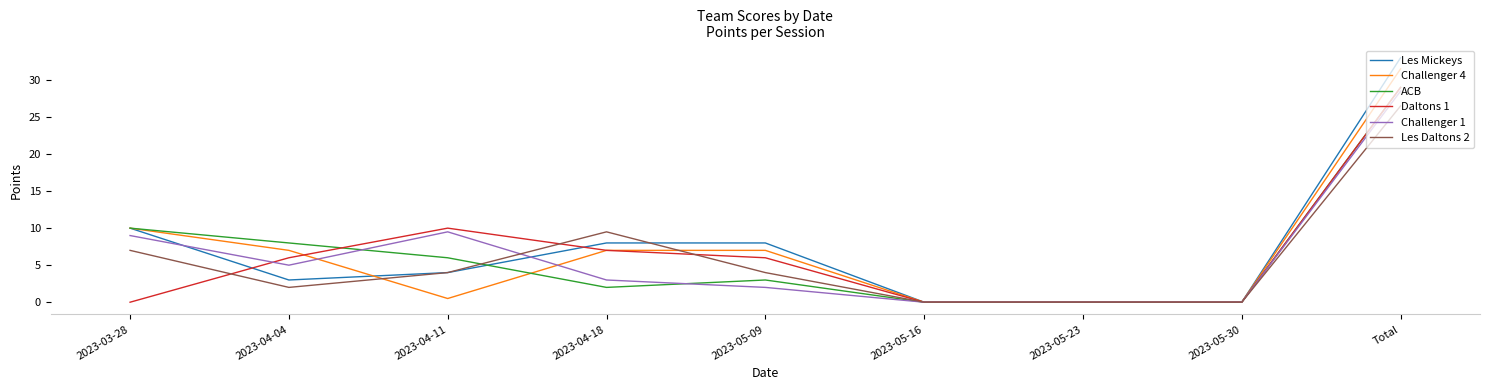

What position from the left is 2023-04-18?

4